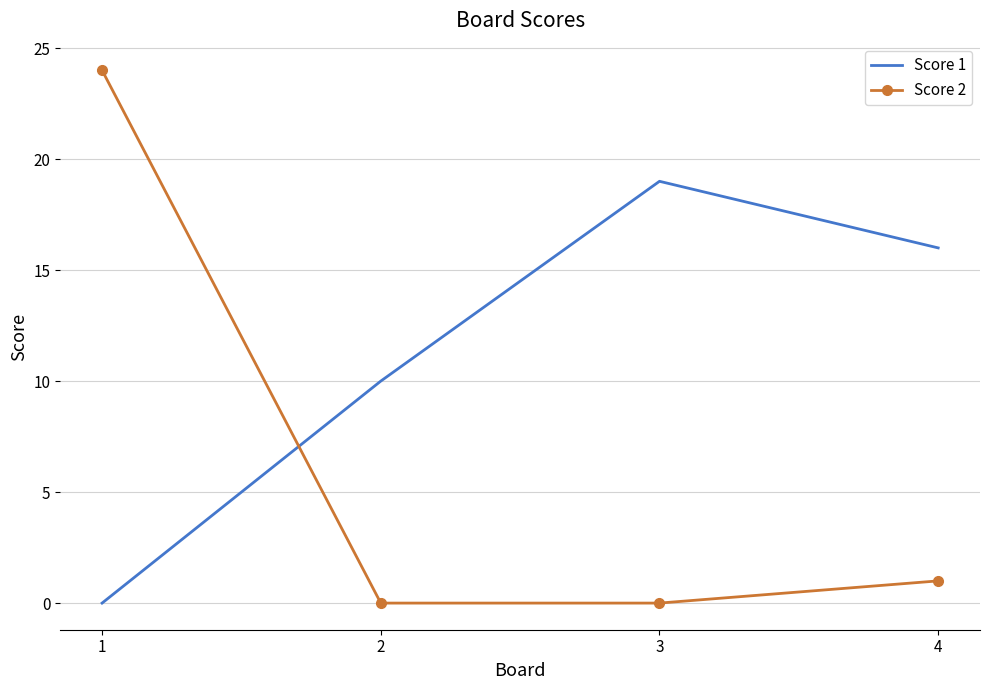

True or false: Score 1 has more than 0 interior local peaks.

True